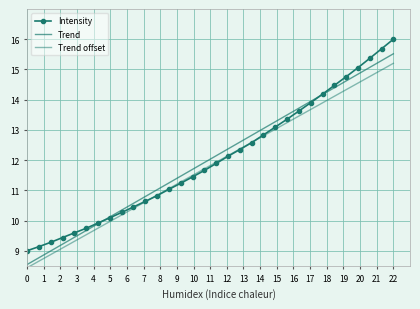

What is the difference between the maximum and minimum values in the Intensity series?

7.0